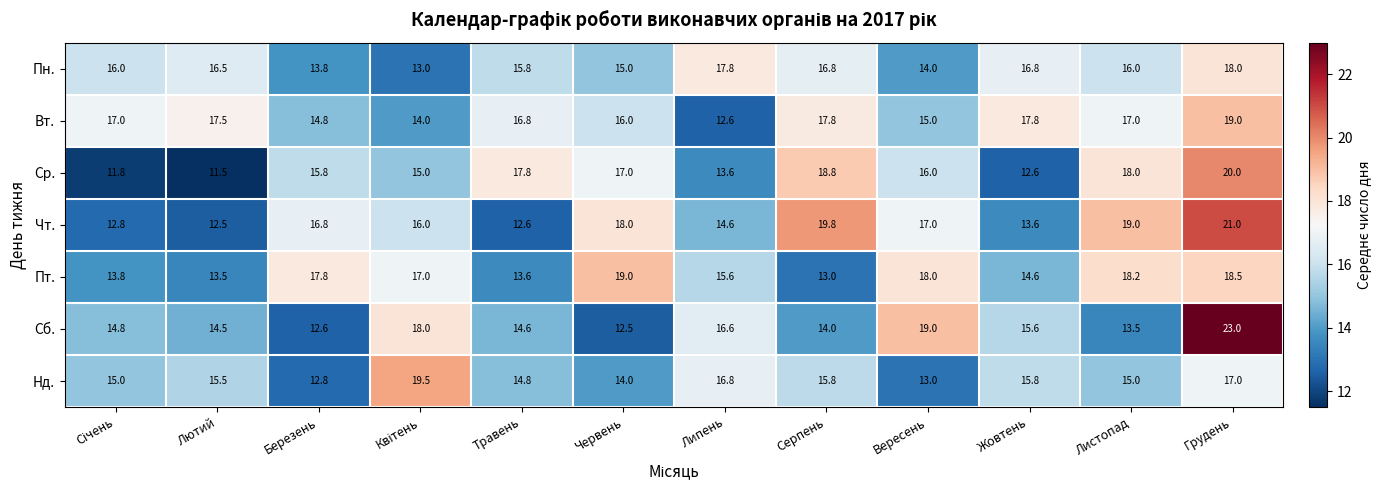

The value of Пн. at Листопад is 16.0. True or false?

True